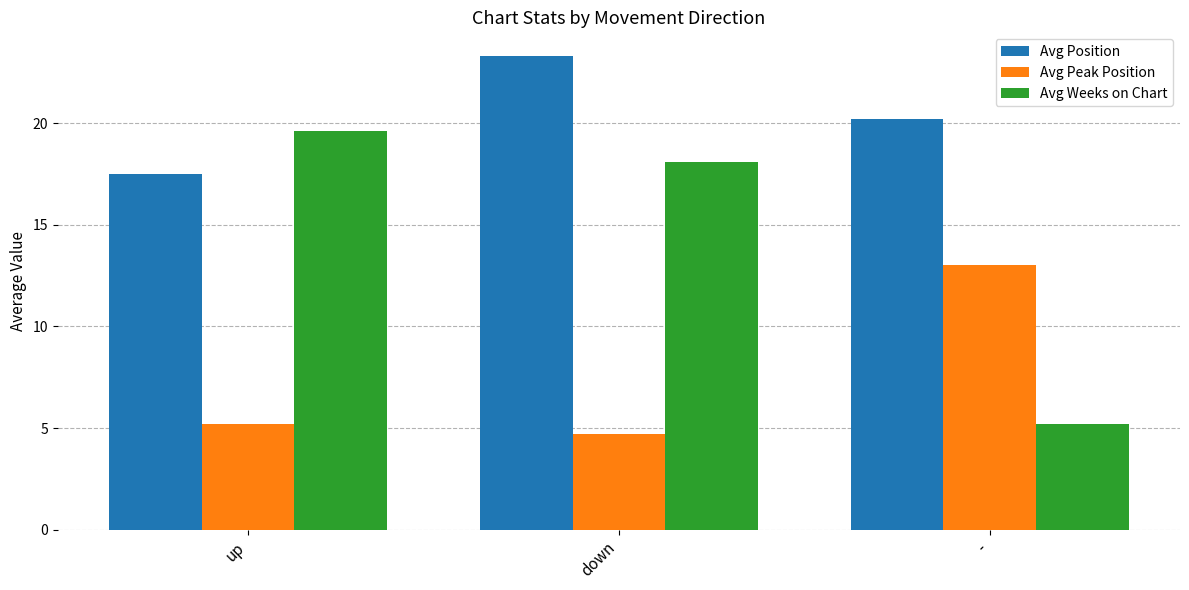

At how many categories does at least one series exceed 12?

3